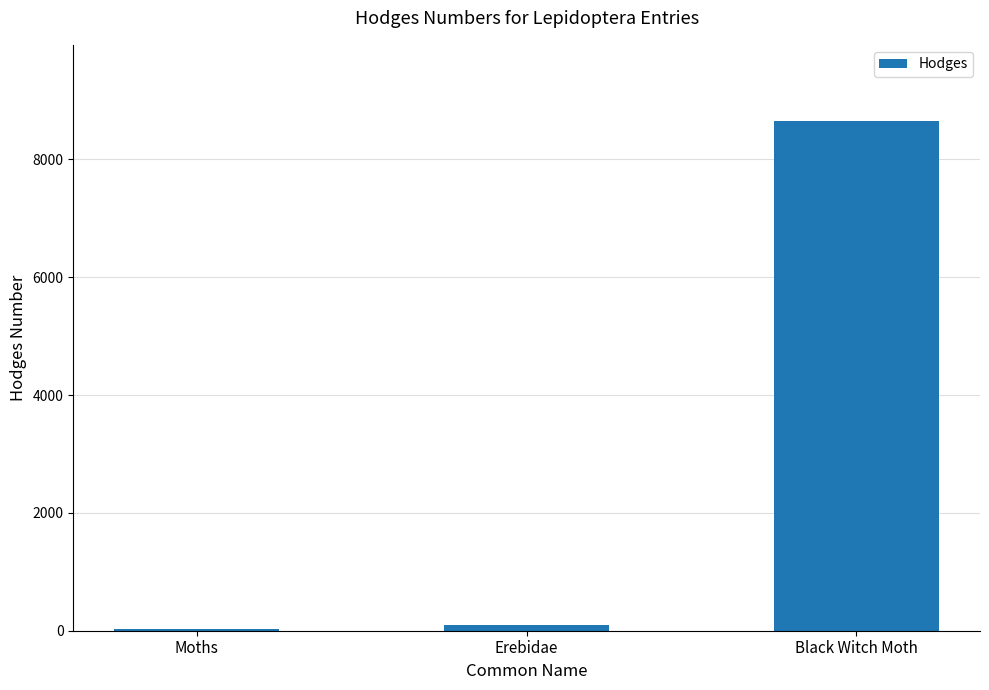

Reading left to right, extract all data points from this chart.

Moths=29.0	Erebidae=93.2	Black Witch Moth=8649.0